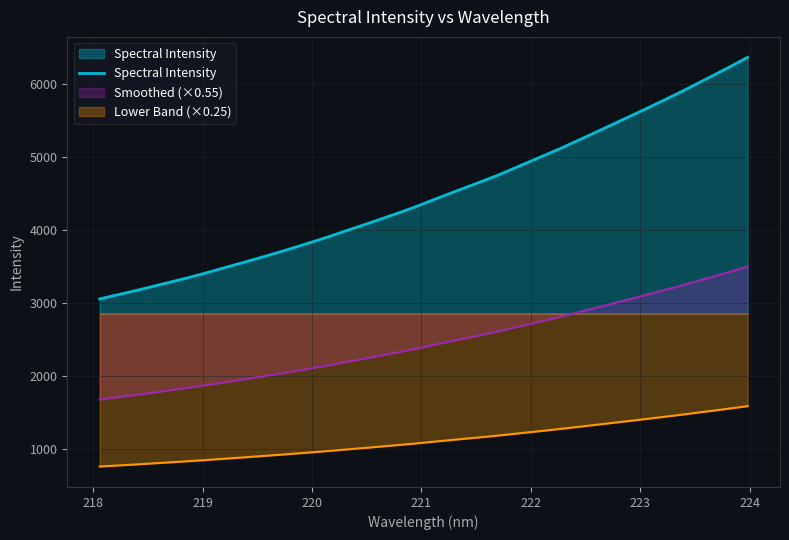

Does the chart display data point markers on the line(s)?

No